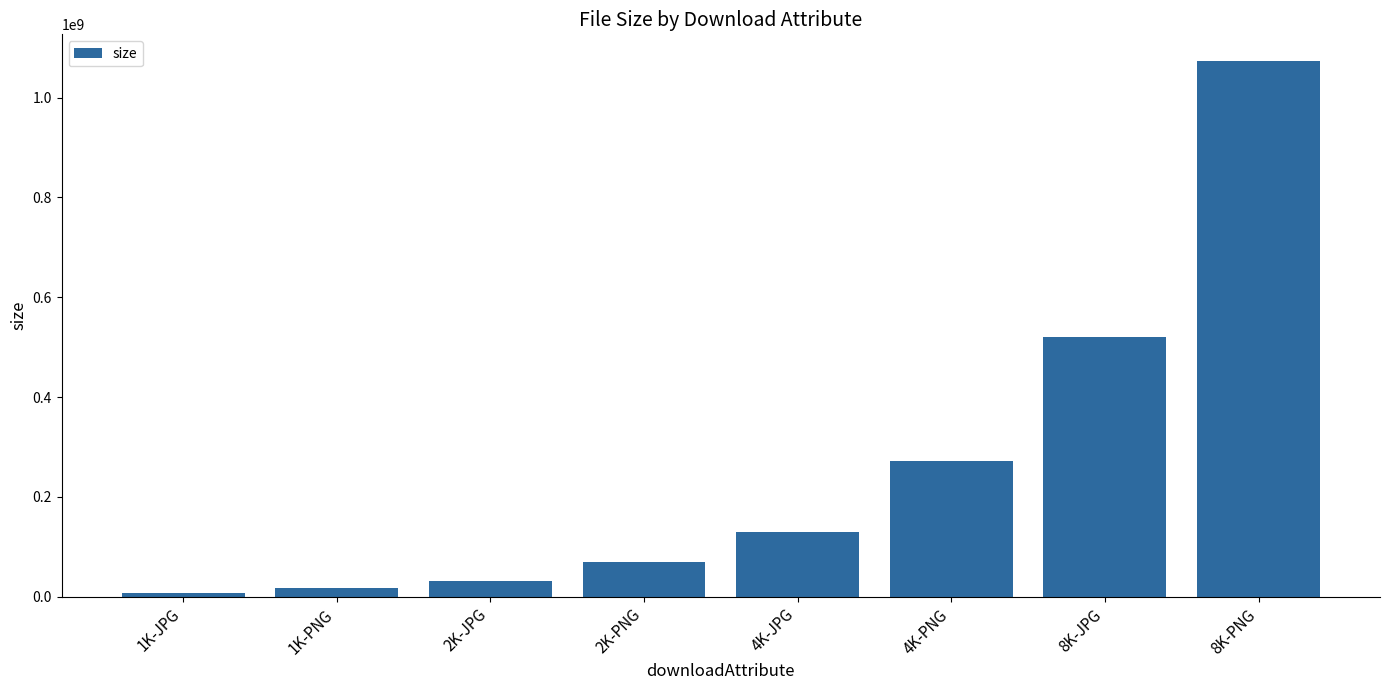

Which category has the highest value across all series?

8K-PNG